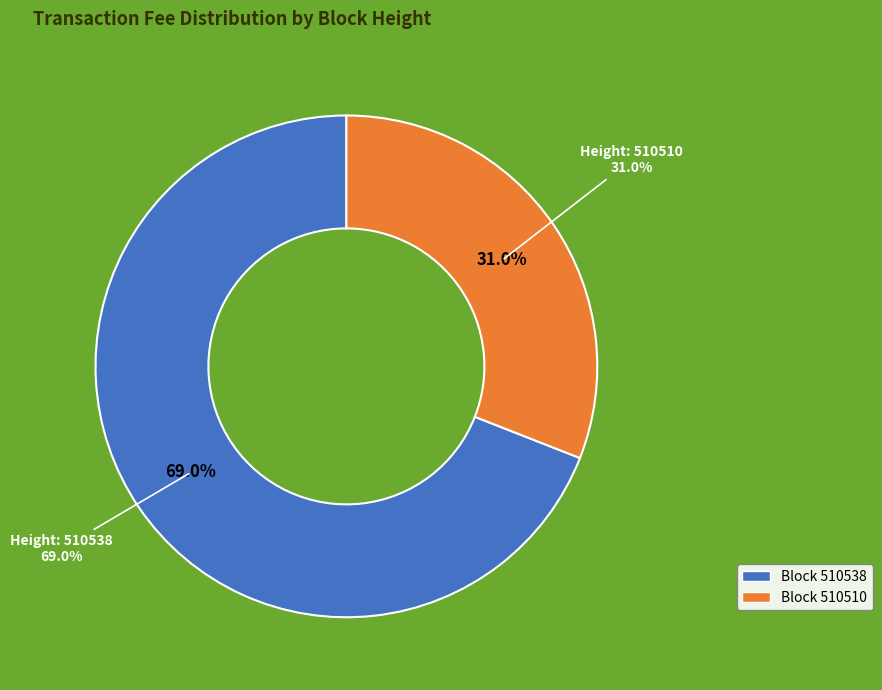

What is the largest slice in the pie chart?

510538